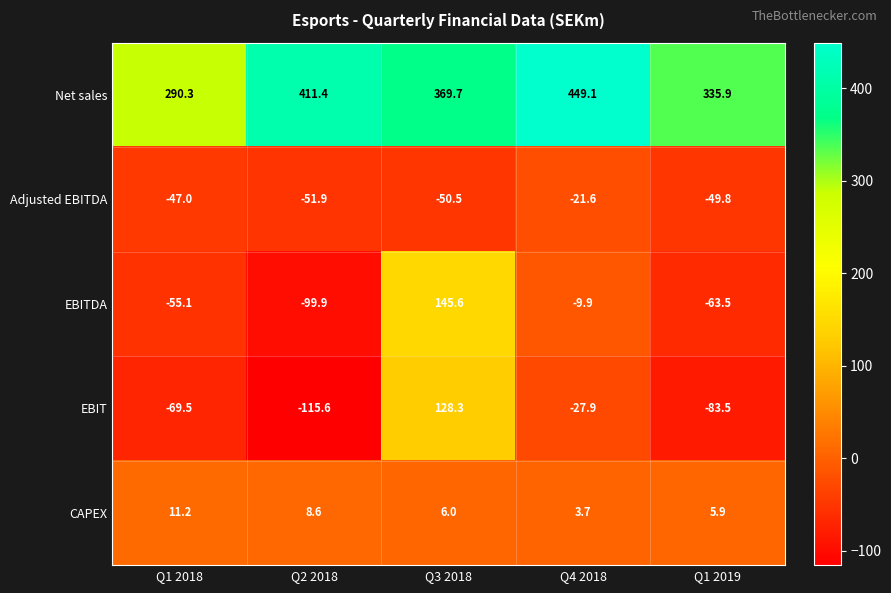

At Q1 2018, list the series in order from smallest to largest.

EBIT, EBITDA, Adjusted EBITDA, CAPEX, Net sales